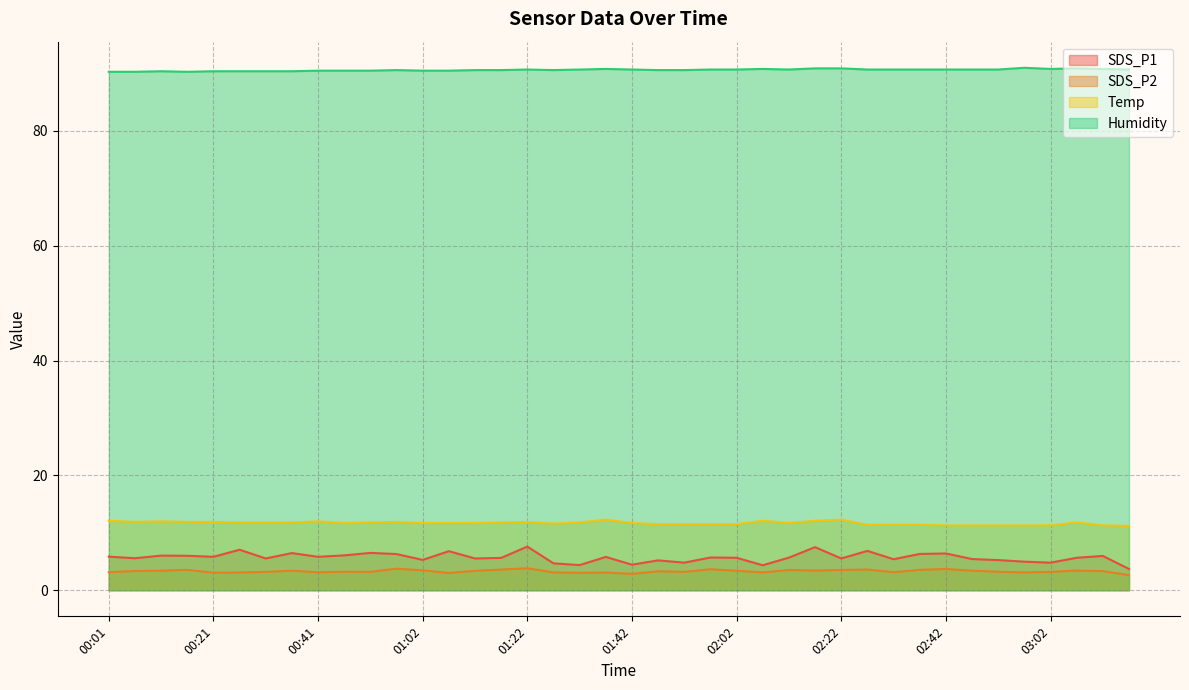

Reading left to right, what are all the values shown in this chart?

SDS_P1: 5.8	5.6	6.0	6.0	5.8	7.0	5.5	6.5	5.8	6.1	6.5	6.3	5.3	6.8	5.5	5.6	7.6	4.7	4.4	5.8	4.5	5.2	4.8	5.7	5.7	4.3	5.7	7.5	5.5	6.8	5.4	6.3	6.4	5.4	5.2	5.0	4.8	5.7	6.0	3.7
SDS_P2: 3.1	3.4	3.4	3.5	3.0	3.1	3.2	3.4	3.1	3.2	3.2	3.8	3.5	3.0	3.4	3.6	3.8	3.1	3.0	3.1	2.9	3.3	3.2	3.6	3.4	3.1	3.5	3.4	3.5	3.6	3.1	3.5	3.7	3.4	3.2	3.1	3.2	3.4	3.3	2.6
Temp: 12.1	11.9	12.0	11.9	11.9	11.8	11.8	11.8	12.0	11.7	11.8	11.9	11.7	11.7	11.7	11.8	11.9	11.6	11.8	12.3	11.7	11.5	11.5	11.5	11.5	12.1	11.7	12.1	12.3	11.4	11.4	11.4	11.3	11.3	11.3	11.3	11.3	11.8	11.3	11.2
Humidity: 90.3	90.3	90.4	90.3	90.4	90.4	90.4	90.4	90.5	90.5	90.5	90.6	90.5	90.5	90.6	90.6	90.7	90.6	90.7	90.8	90.7	90.6	90.6	90.7	90.7	90.8	90.7	90.9	90.9	90.7	90.7	90.7	90.7	90.7	90.7	91.0	90.8	90.9	90.8	90.7